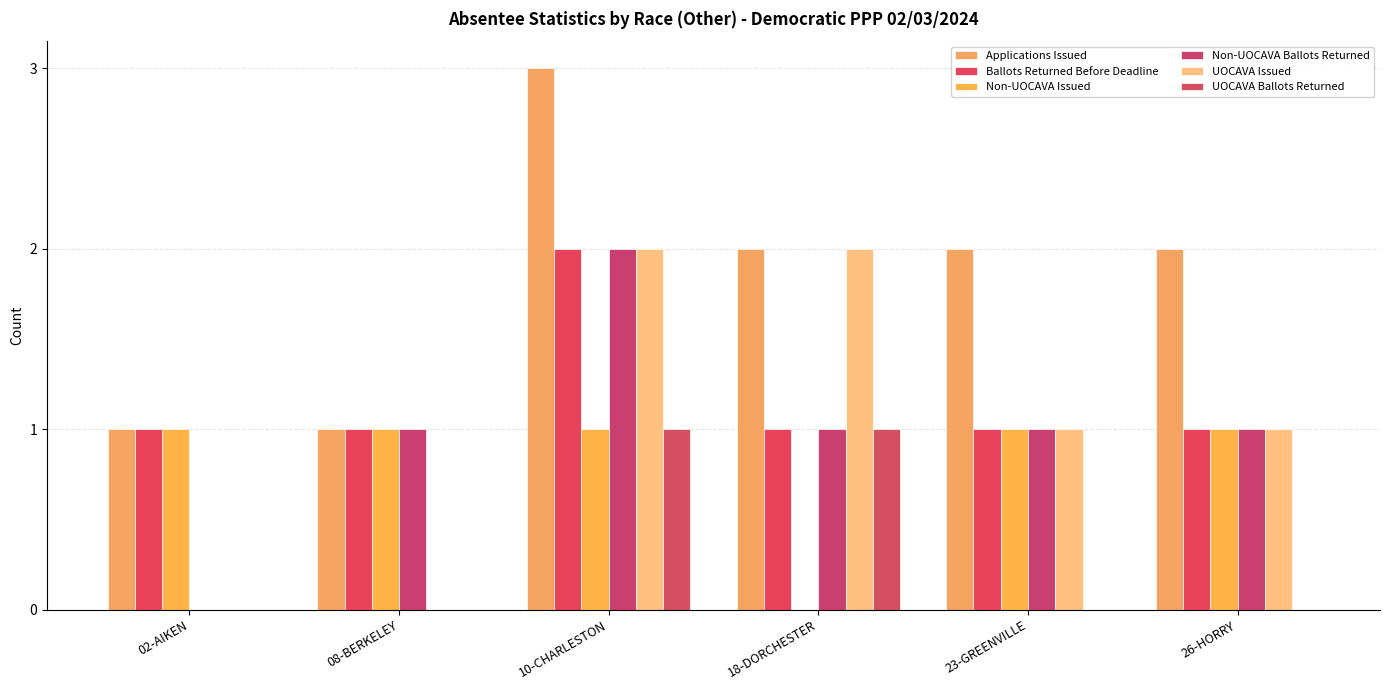

Between 18-DORCHESTER and 26-HORRY, which series saw the biggest shift?

Non-UOCAVA Issued